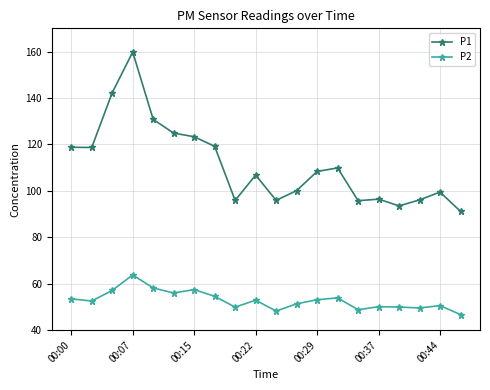

What is the greatest value displayed?

159.8